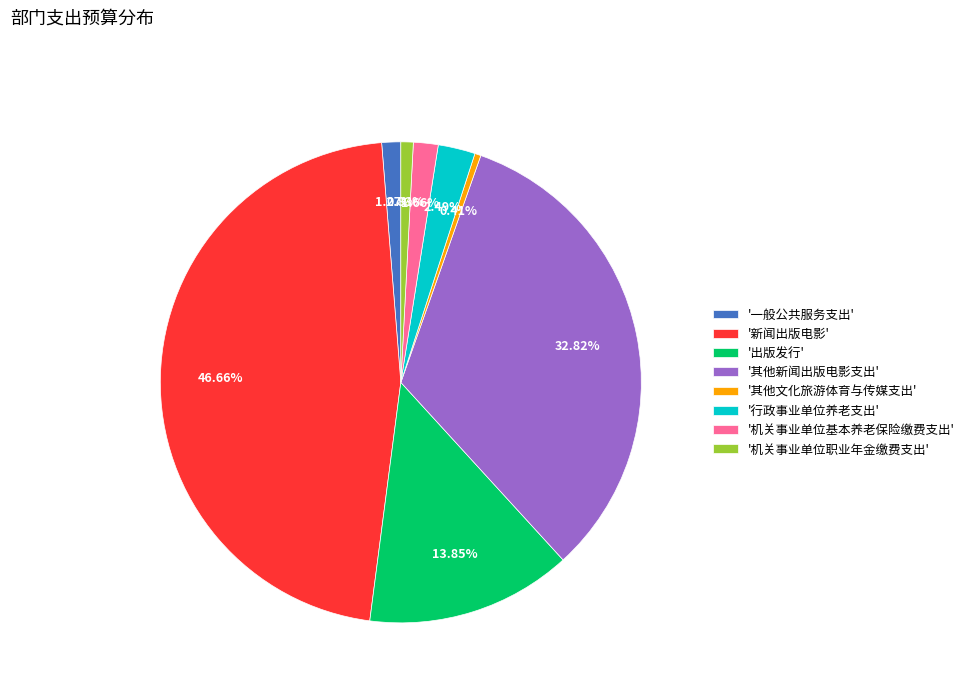

Which category has the biggest portion of the pie?

'新闻出版电影'